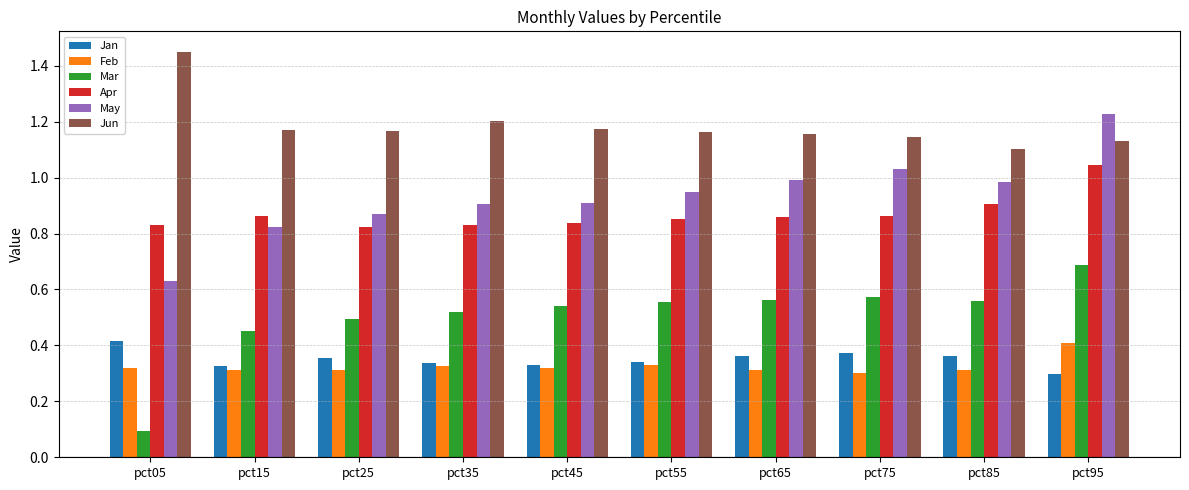

Which series has the widest spread of values?

May